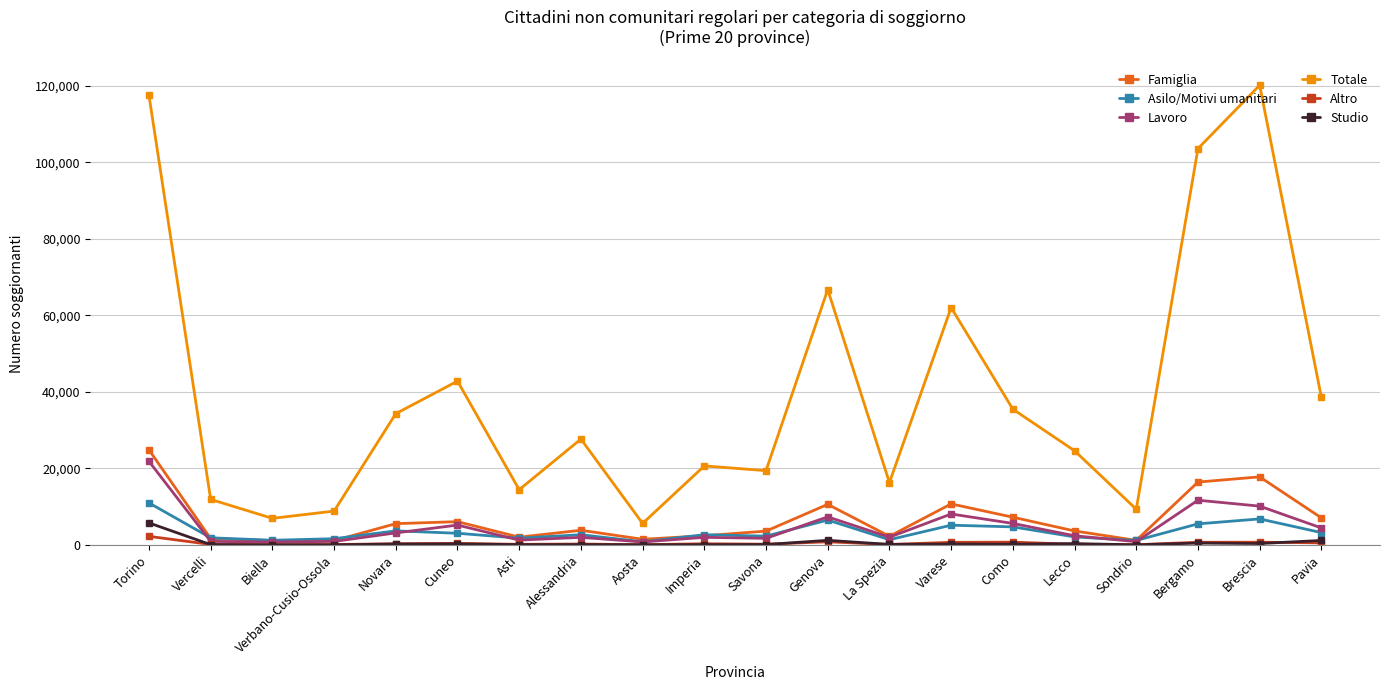

What value does the Lavoro series have at Bergamo?

11664